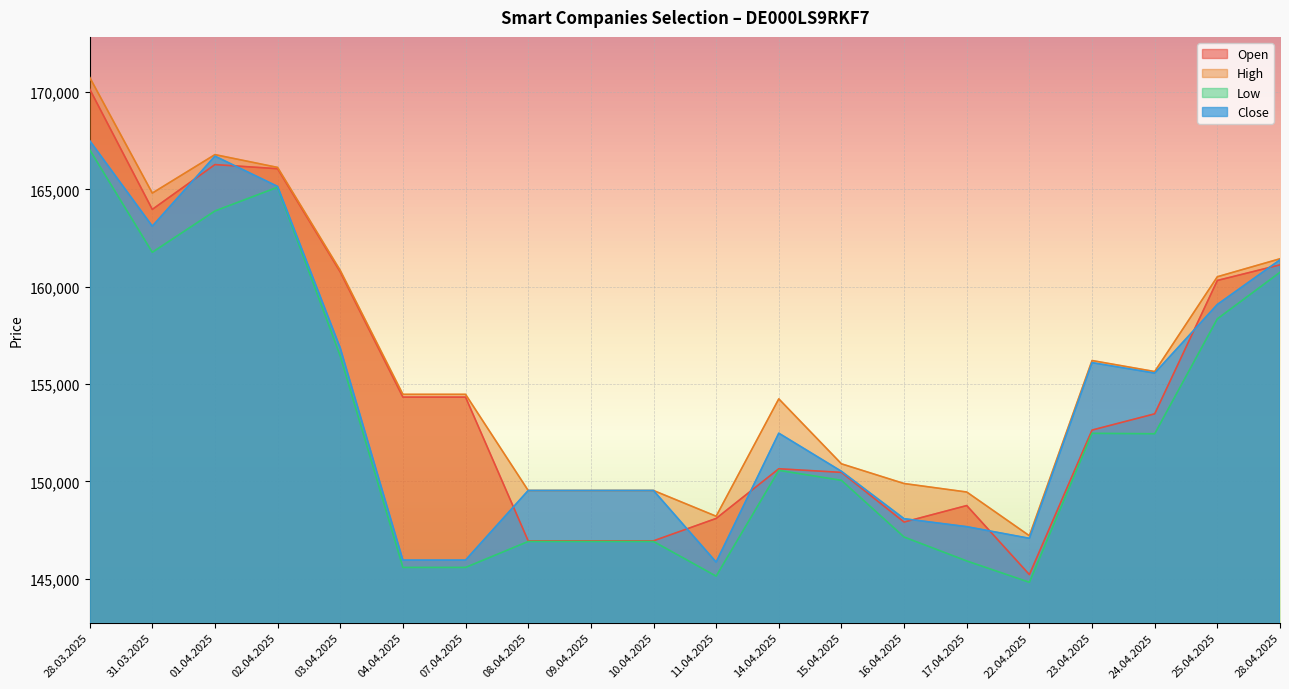

Is it true that Close equals 150521 at 15.04.2025?

True